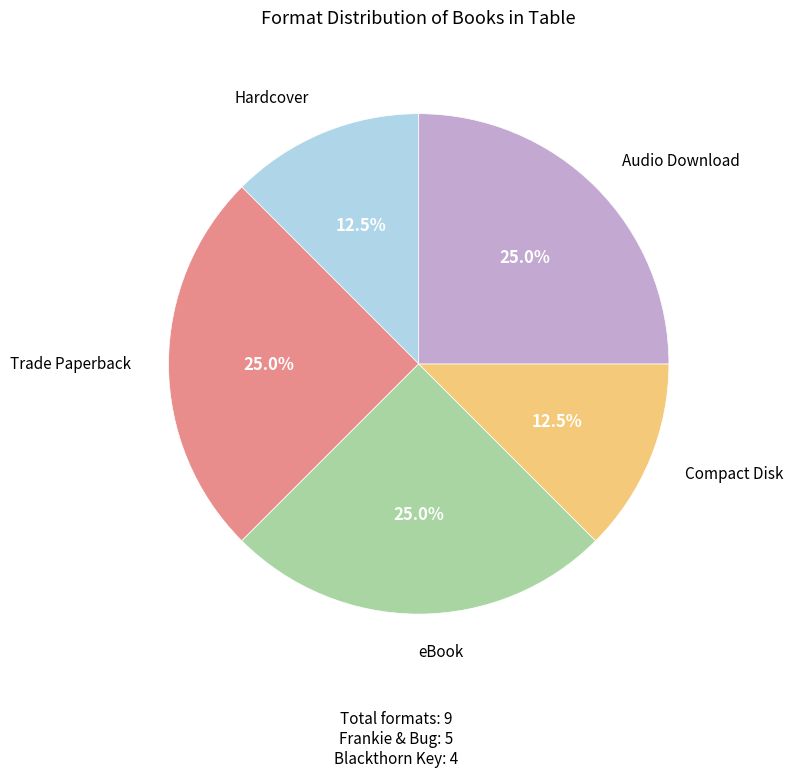

How many segments does this pie chart have?

5